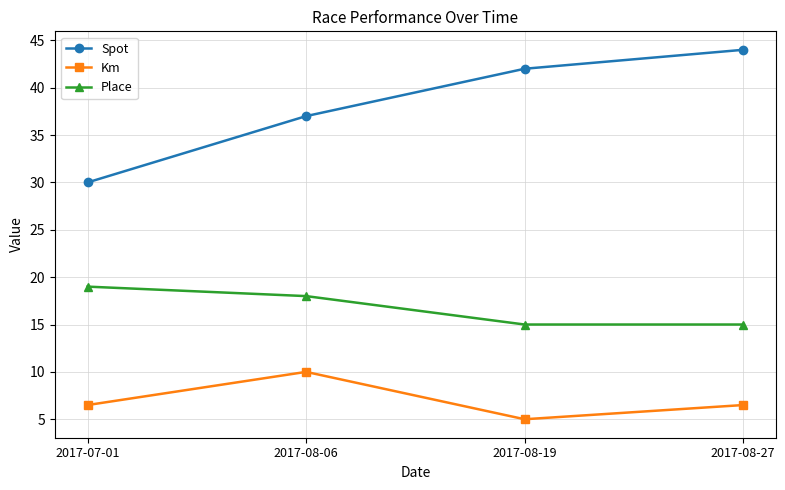

True or false: Place has more than 2 points higher than both neighbors.

False